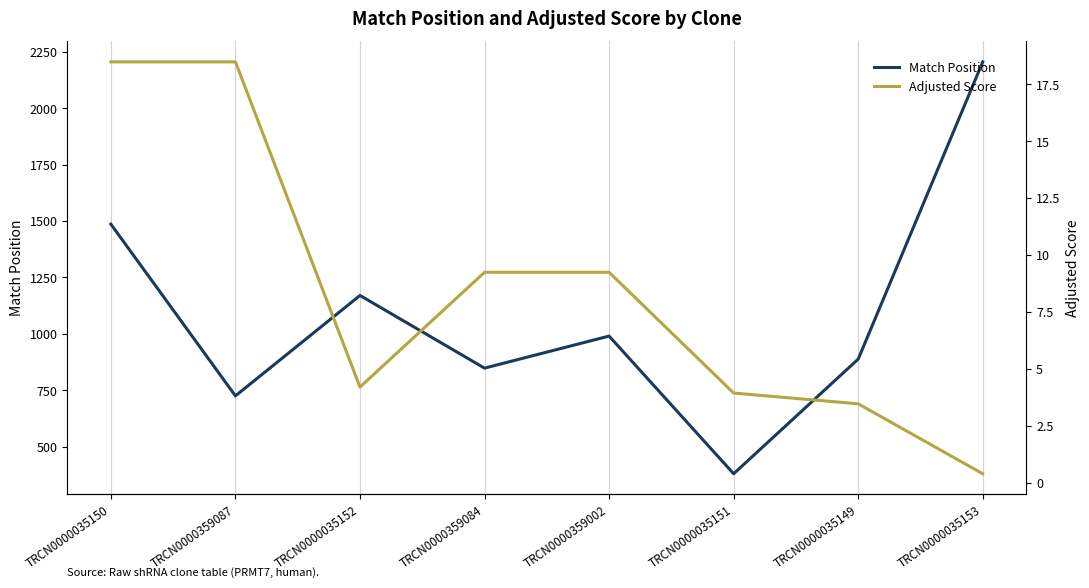

The Adjusted Score series shows 3.5 at TRCN0000035149. True or false?

True